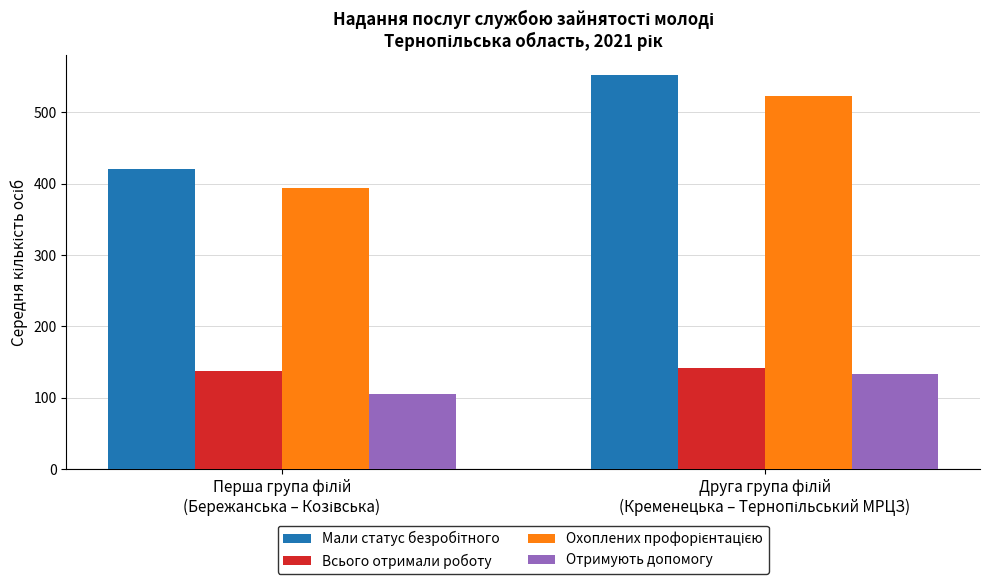

What is the difference between the maximum and minimum values in the Отримують допомогу series?

28.6